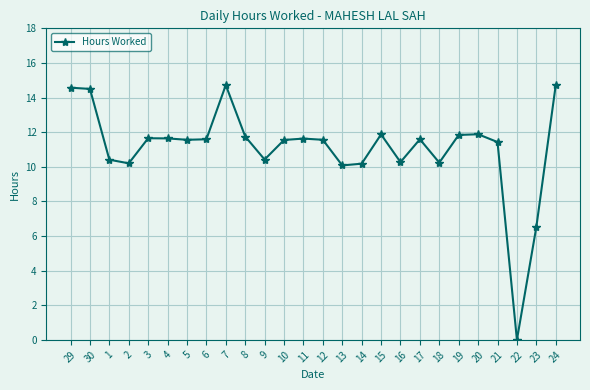

How many lines are shown in the chart?

1